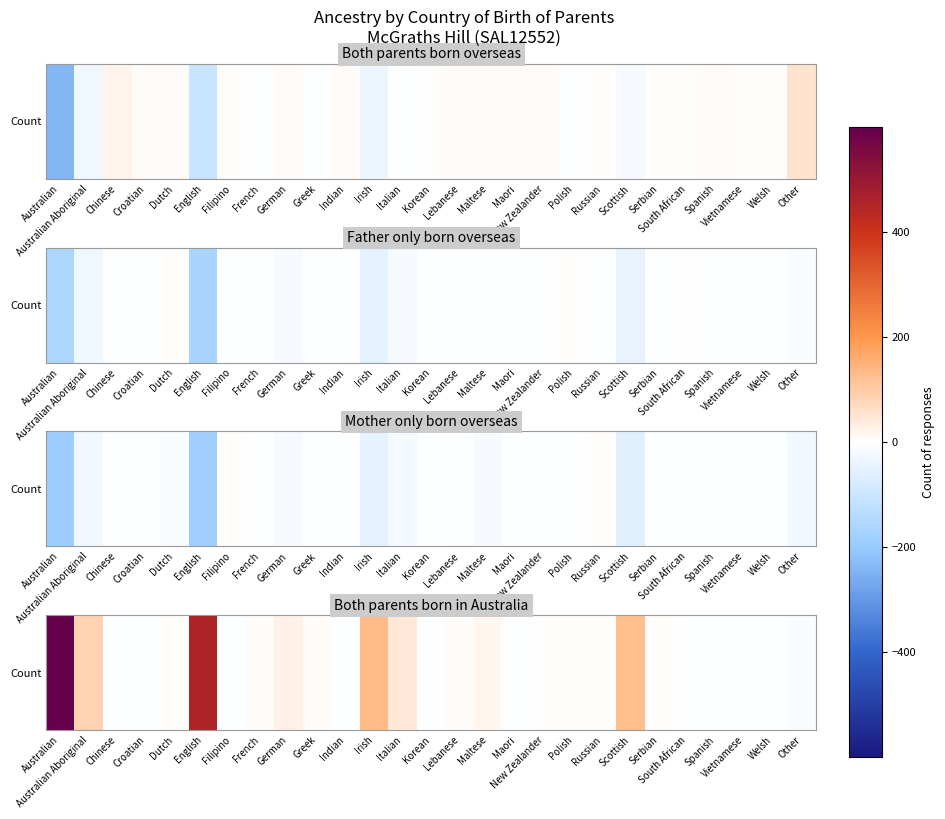

Reading right to left, extract all data points from this chart.

Other=-13.2	Welsh=-1.5	Vietnamese=-0.8	Spanish=-2.0	South African=-3.8	Serbian=2.2	Scottish=123.5	Russian=2.5	Polish=4.2	New Zealander=1.5	Maori=-4.5	Maltese=14.5	Lebanese=5.8	Korean=-0.8	Italian=42.8	Irish=134.0	Indian=-2.0	Greek=9.2	German=23.8	French=6.0	Filipino=-2.5	English=456.2	Dutch=0.2	Croatian=-0.5	Chinese=-4.0	Australian Aboriginal=88.2	Australian=599.2